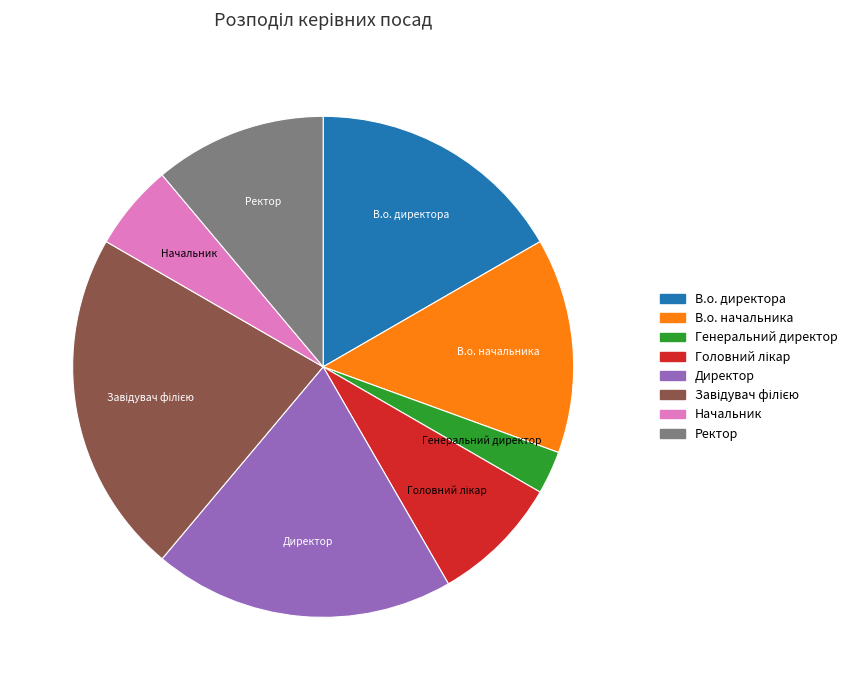

Which has a higher value, В.о. начальника or Начальник?

В.о. начальника